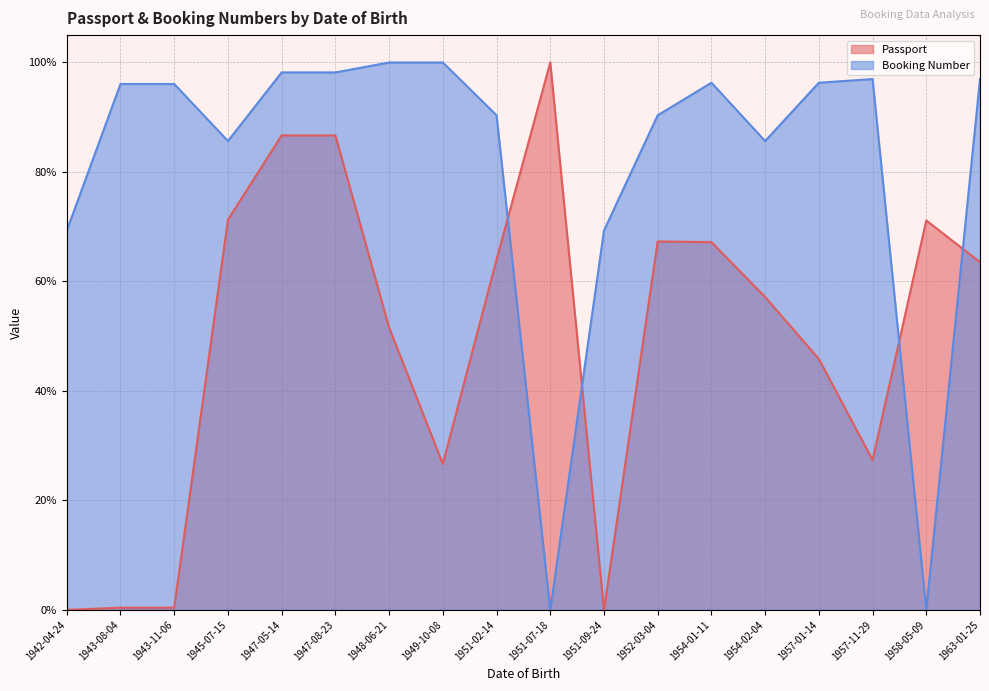

Between 1943-08-04 and 1947-05-14, which is larger?

1947-05-14